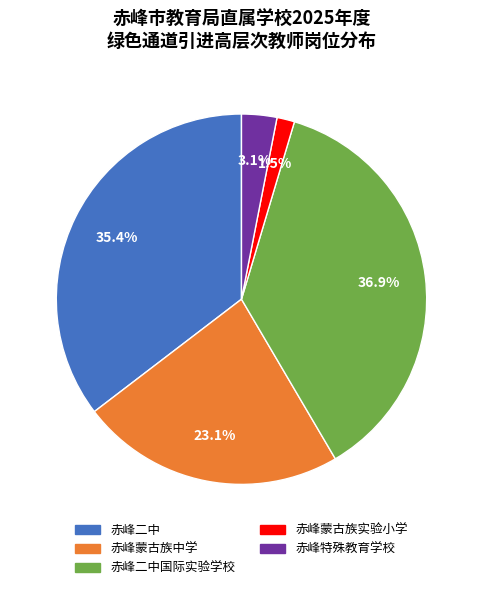

To the nearest percent, what is the average slice percentage?

20%